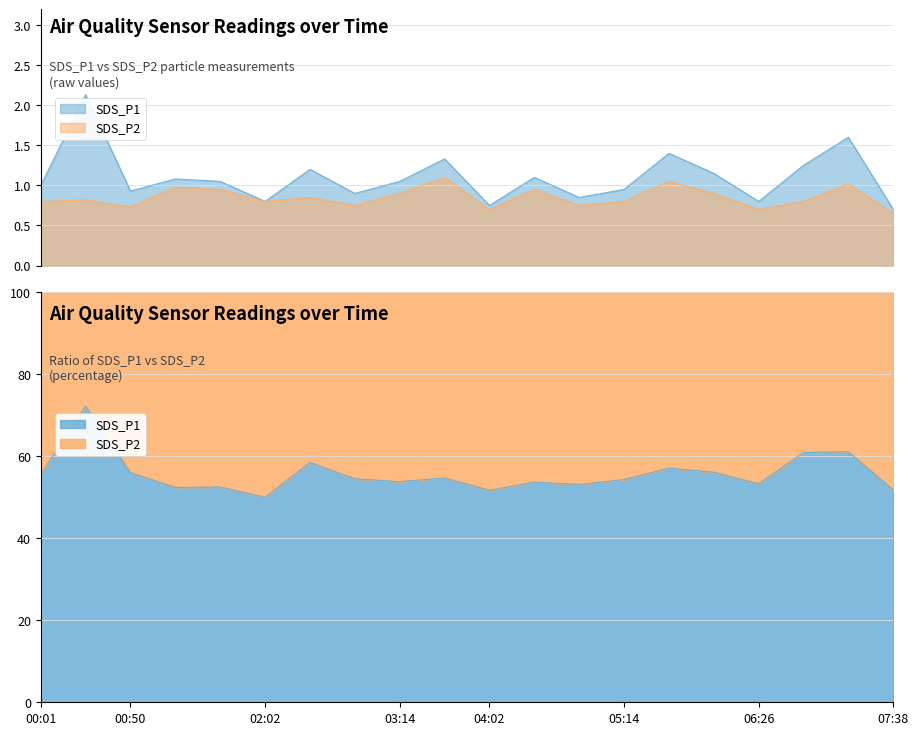

What is the maximum value shown in the chart?

2.1